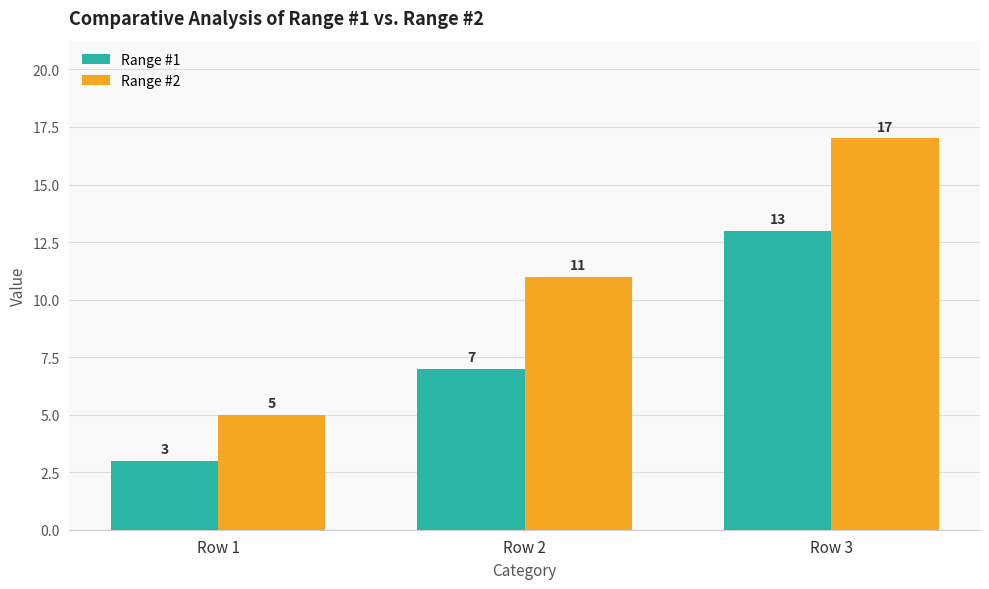

What is the value of the Range #2 bar at the 1st from the left?

5